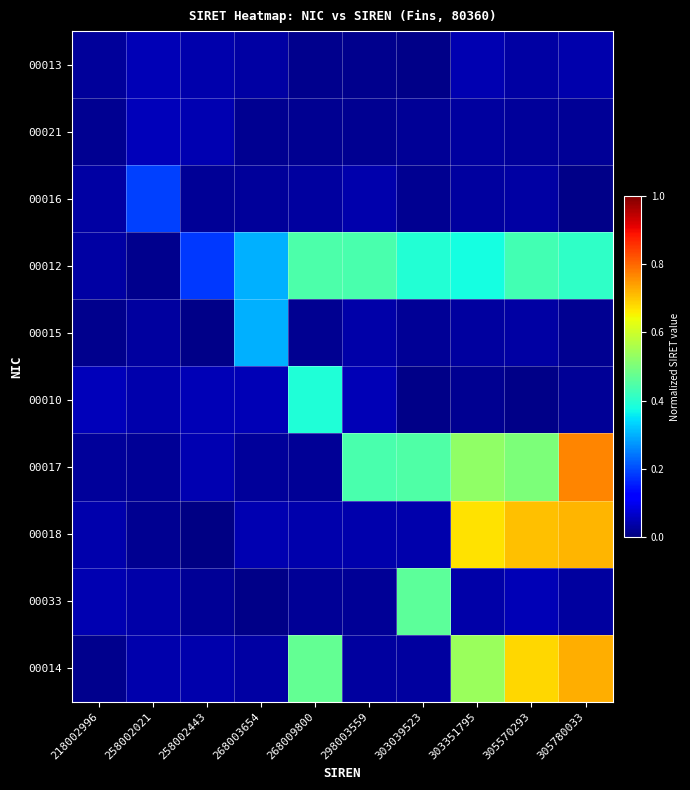

Which series has the largest total across all categories?

00012